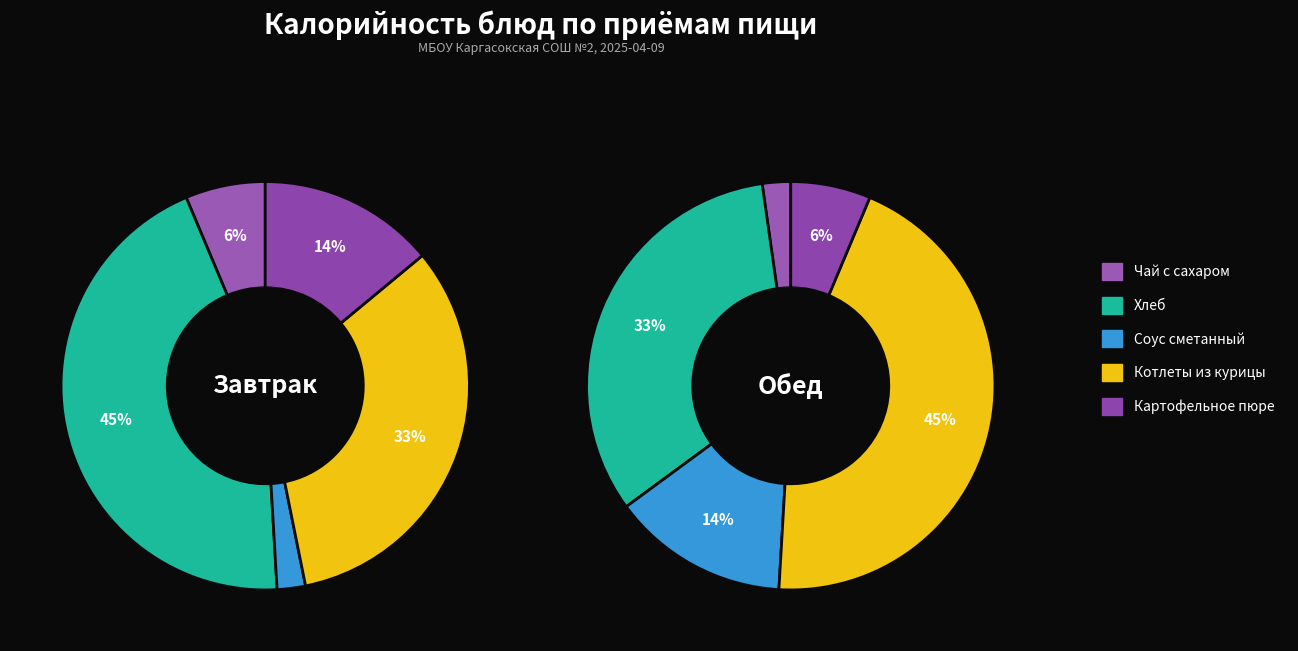

What is the change in value from Хлеб to Картофельное пюре?

-290.2